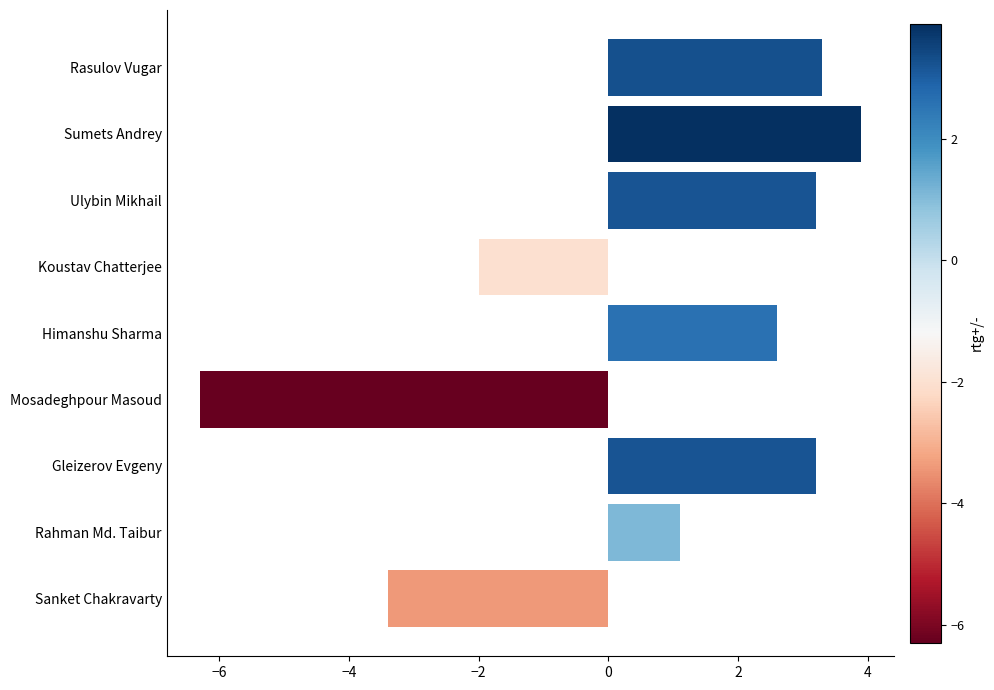

Does the chart contain stacked bars?

No